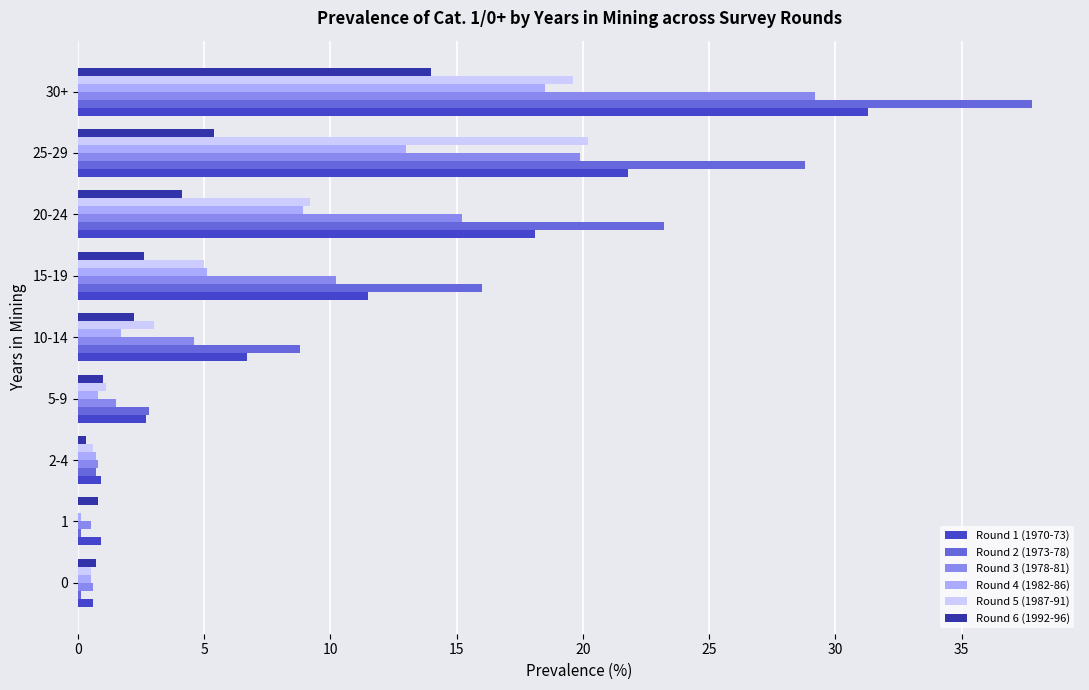

At which category is the sum across all series the highest?

30+